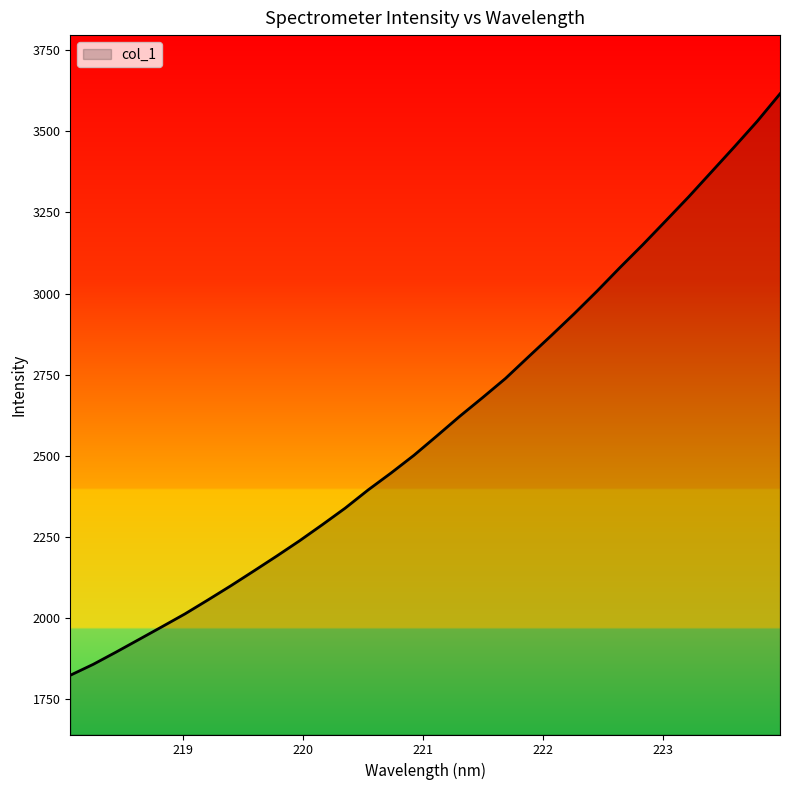

How many distinct data groups are displayed?

1